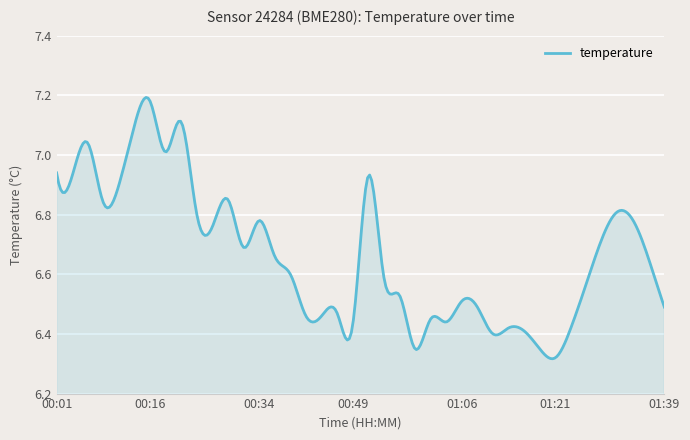

How many points are lower than both their immediate neighbors (excluding endpoints)?

10